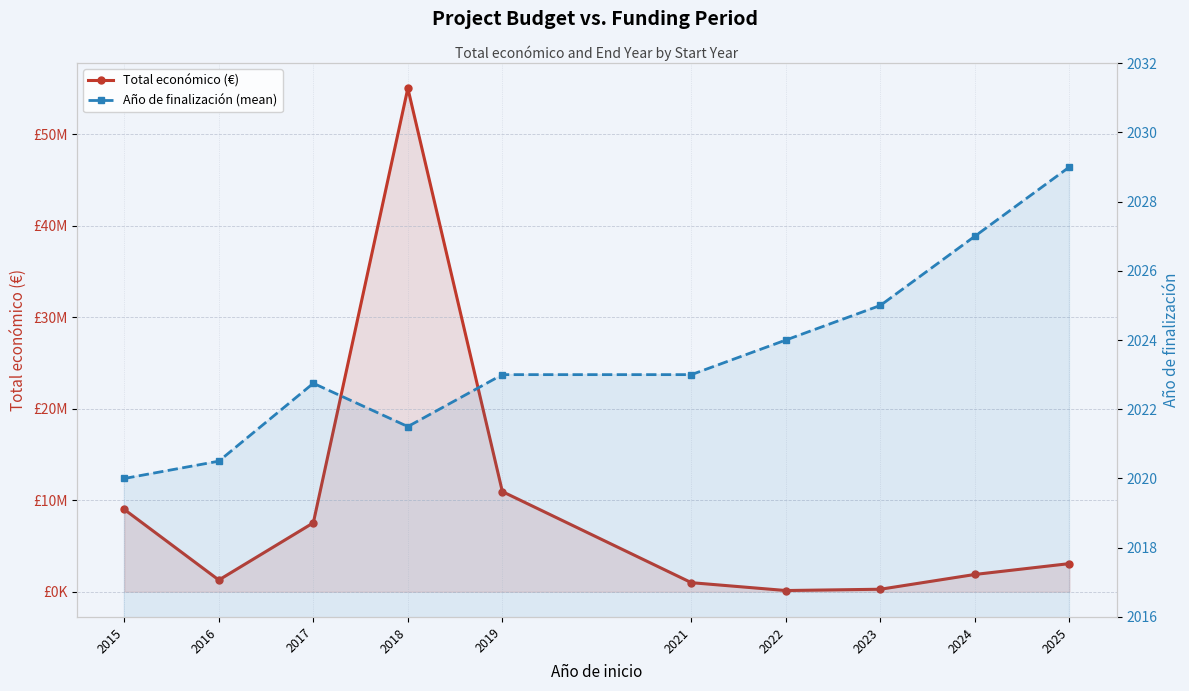

What is the sum of all Total económico (€) values?

90185190.0